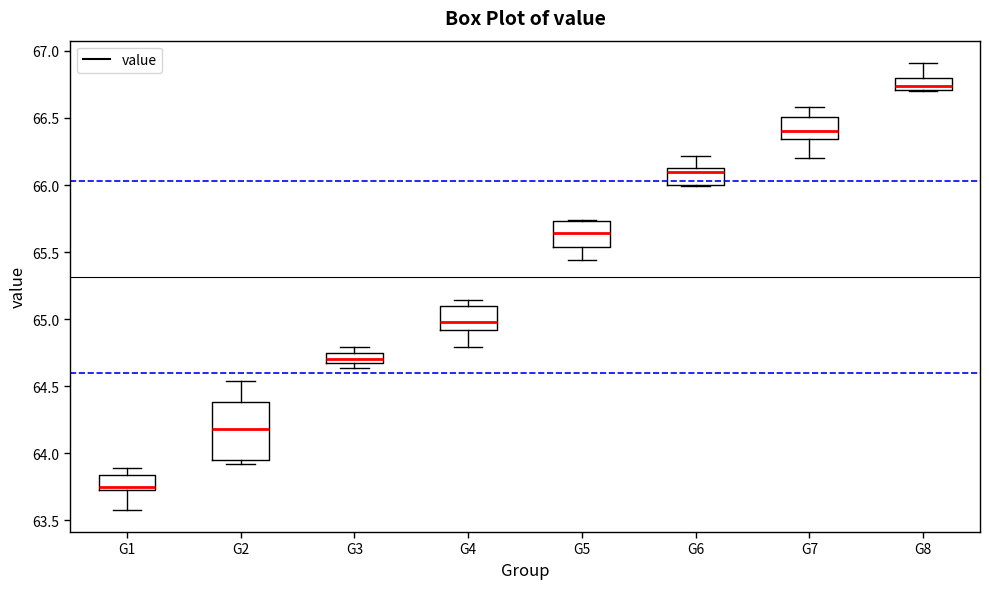

Reading left to right, transcribe this box plot: for each box, give where its median line is, the range the box spans, and where its two whiskers end, as read against the y-axis. The values are not printed on the chart, so give them approximately, as read against the axis.

G1: median 63.75 (just above the box's lower edge), box 63.75 to 63.85, whiskers 63.60 to 63.90
G2: median 64.20, box 63.95 to 64.40, whiskers 63.90 to 64.55
G3: median 64.70, box 64.65 to 64.75, whiskers 64.65 (just below the box's lower edge) to 64.80
G4: median 65.00, box 64.90 to 65.10, whiskers 64.80 to 65.15
G5: median 65.65, box 65.55 to 65.75, whiskers 65.45 to 65.75
G6: median 66.10, box 66.00 to 66.15, whiskers 66.00 to 66.20
G7: median 66.40, box 66.35 to 66.50, whiskers 66.20 to 66.60
G8: median 66.75, box 66.70 to 66.80, whiskers 66.70 to 66.90